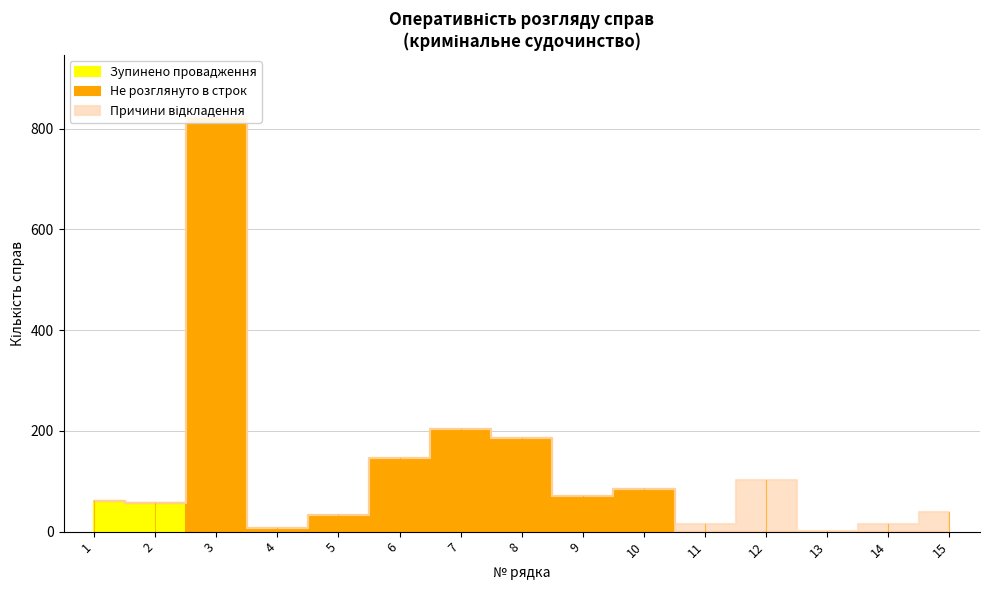

Which series ends up on top after the final intersection of Зупинено провадження and Не розглянуто в строк?

Не розглянуто в строк